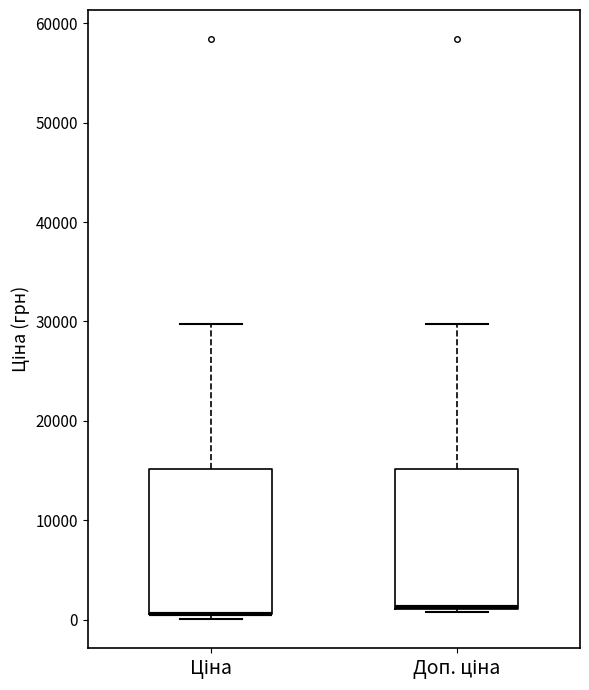

Reading left to right, transcribe this box plot: for each box, give where its median line is, the range the box spans, and where its two whiskers end, as read against the y-axis. The values are not printed on the chart, so give them approximately, as read against the axis.

Ціна: median 1000 (drawn on the box's lower edge), box 1000 to 15000, whiskers 0 to 30000
Доп. ціна: median 1000 (drawn on the box's lower edge), box 1000 to 15000, whiskers 1000 (just below the box's lower edge) to 30000